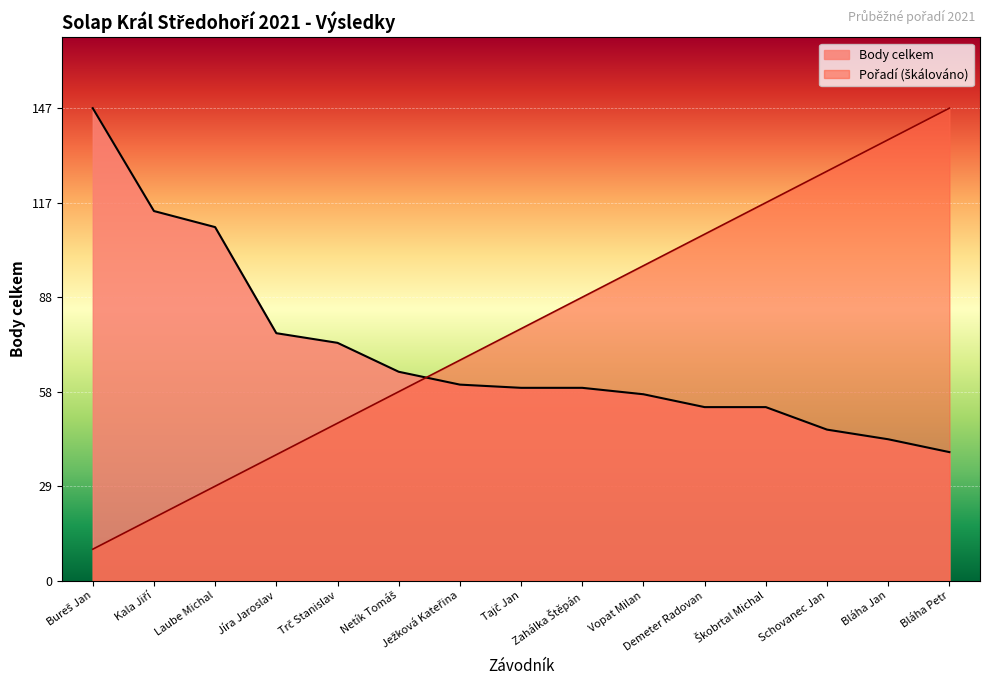

The Body celkem series shows 65.0 at Netík Tomáš. True or false?

True